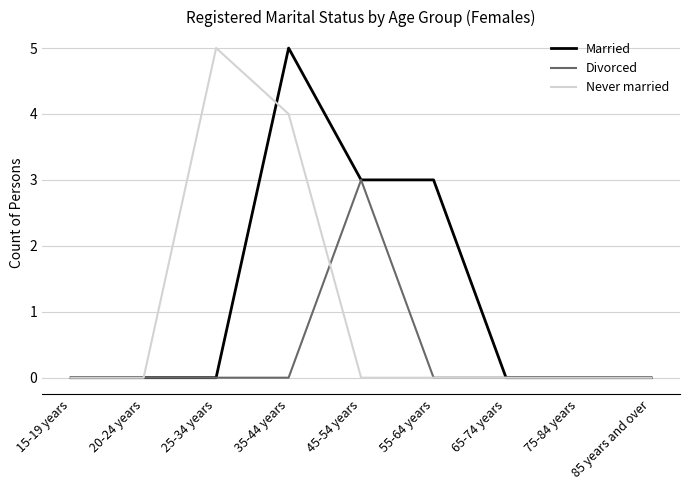

What is the maximum value for Never married?

5